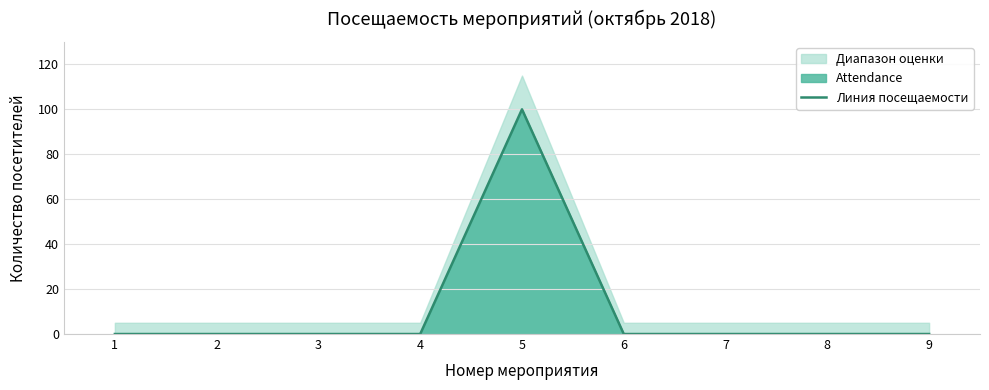

Rank the categories by value from lowest to highest.

1, 2, 3, 4, 6, 7, 8, 9, 5